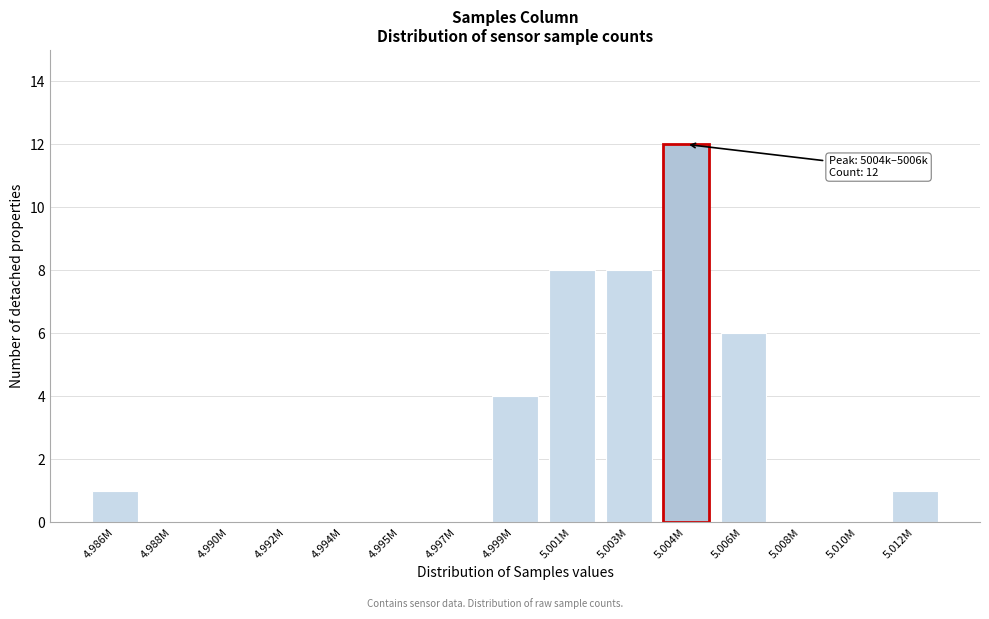

Reading right to left, list all the values displayed in this chart.

5.012M=1	5.010M=0	5.008M=0	5.006M=6	5.004M=12	5.003M=8	5.001M=8	4.999M=4	4.997M=0	4.995M=0	4.994M=0	4.992M=0	4.990M=0	4.988M=0	4.986M=1